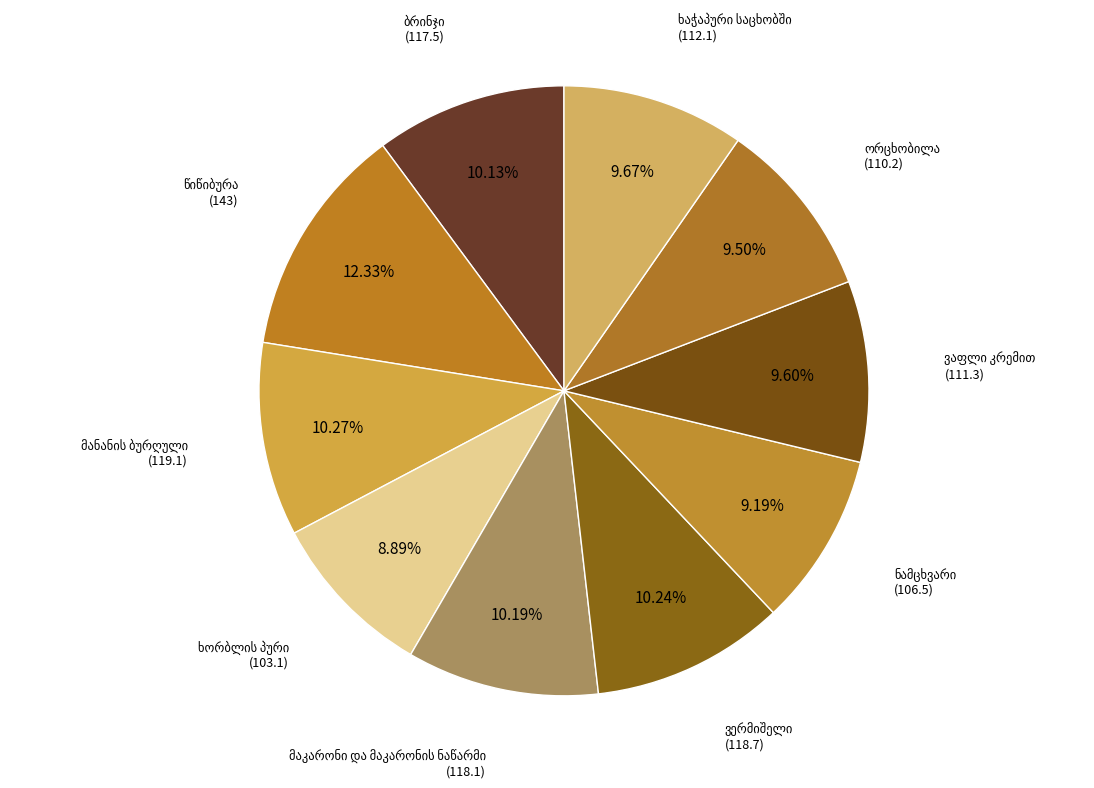

What percentage is the ვერმიშელი slice, to the nearest percent?

10%